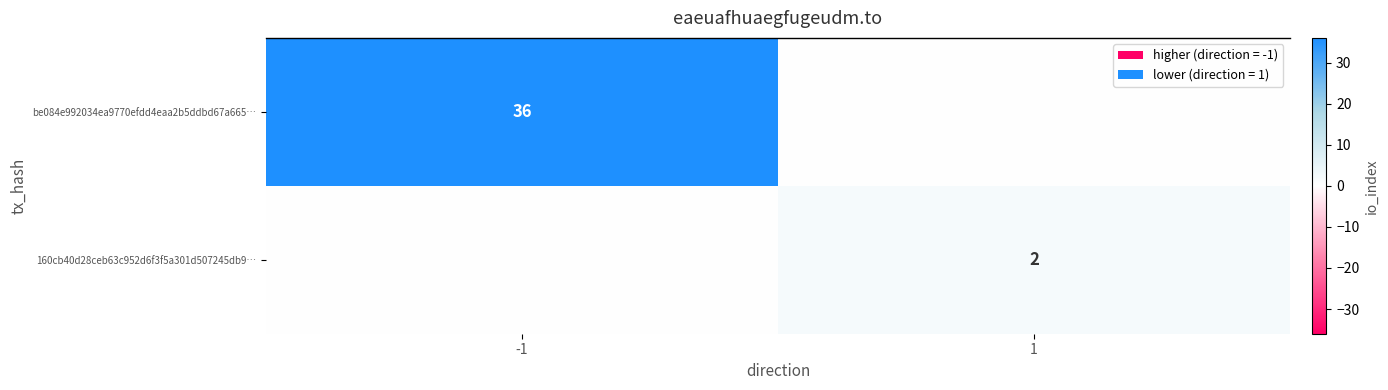

Which category has the highest value across all series?

-1